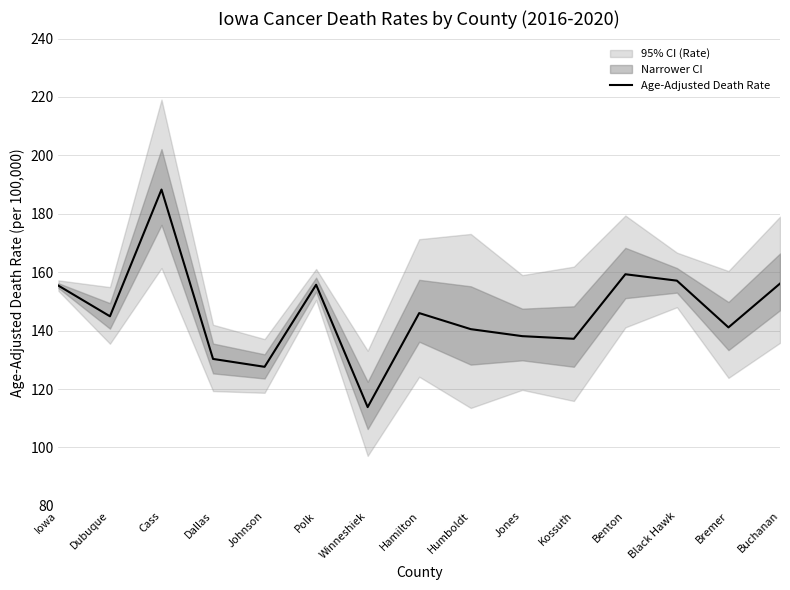

What is the difference between the second highest and minimum values?

45.5